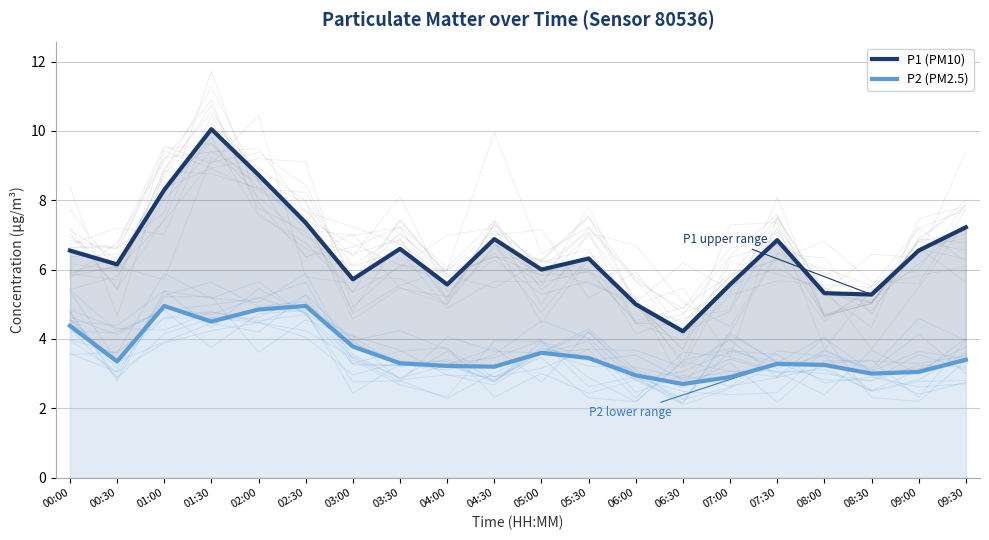

True or false: P1 (PM10) and P2 (PM2.5) cross at least once.

False